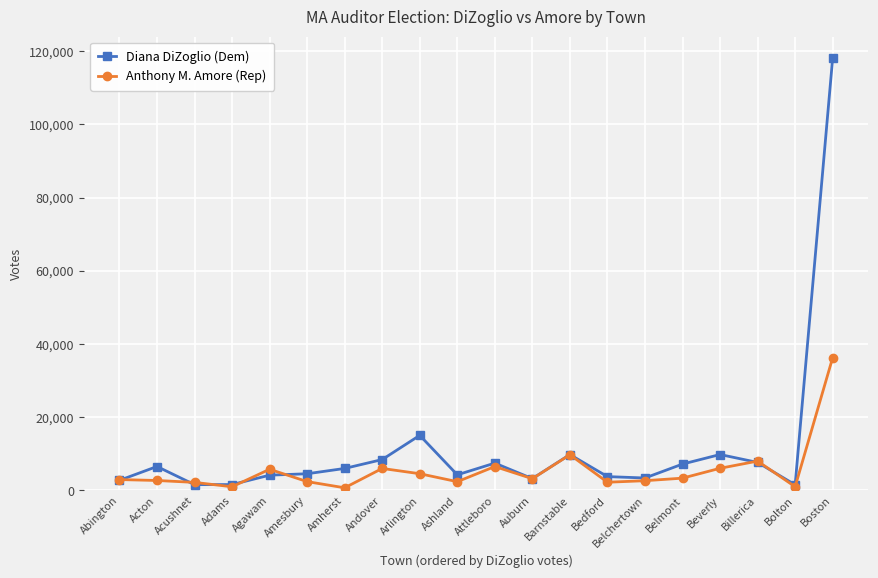

True or false: Anthony M. Amore (Rep) and Diana DiZoglio (Dem) intersect in this chart.

True